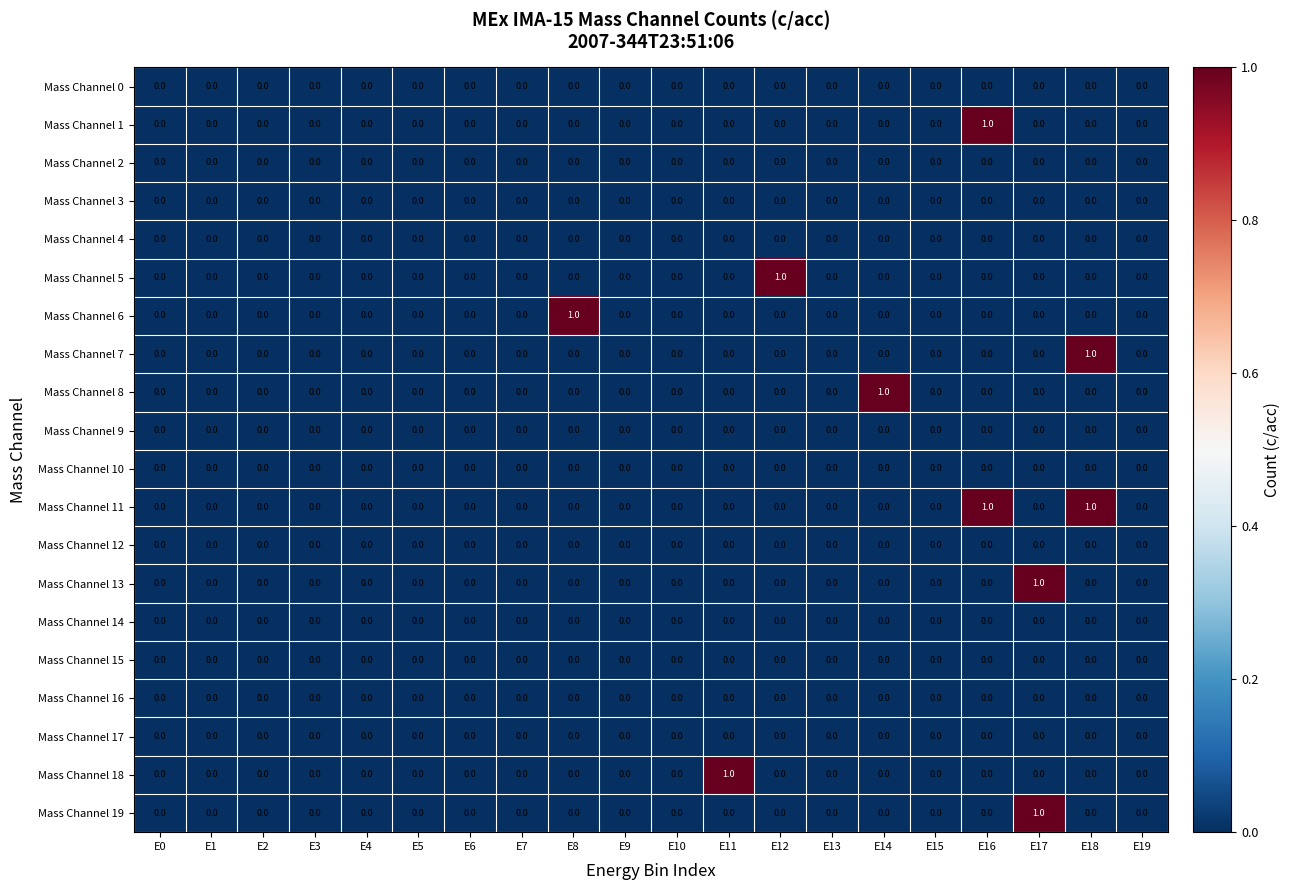

Which series has the largest total across all categories?

Mass Channel 11